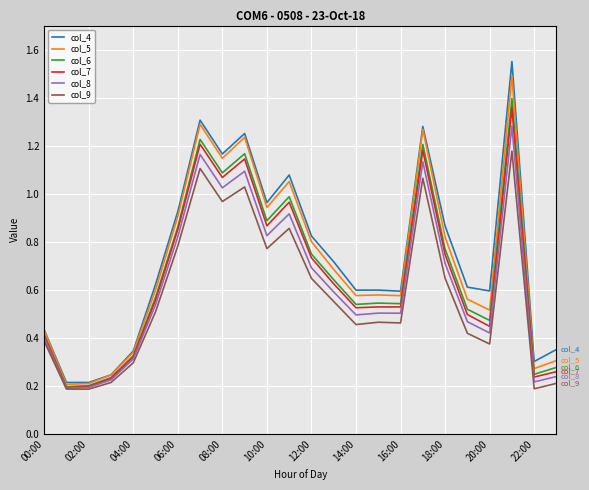

What is the maximum value for col_5?

1.5